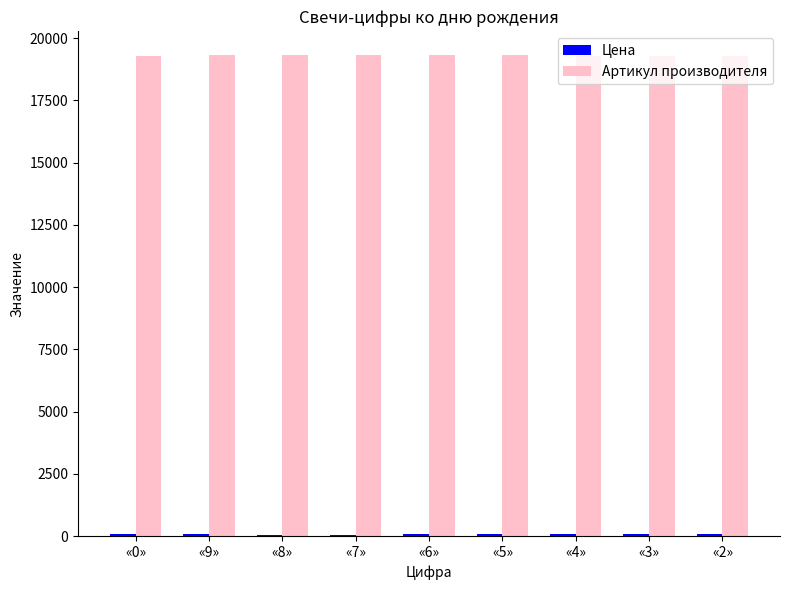

What is the label of the 6th bar from the left?

«5»